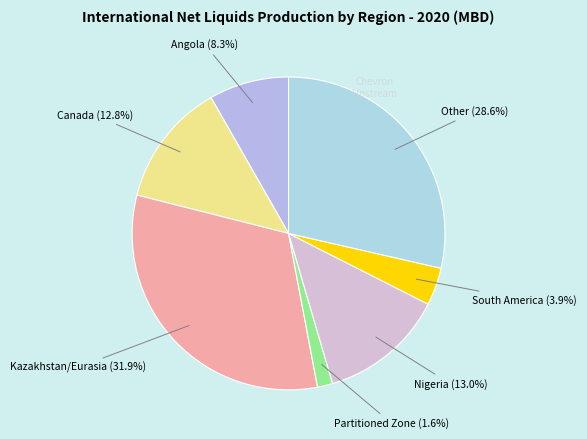

How many segments does this pie chart have?

7